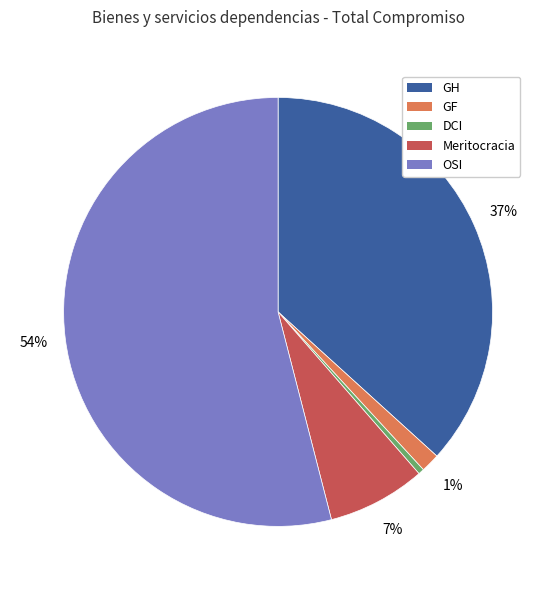

Is there any slice that represents more than half of the pie?

Yes